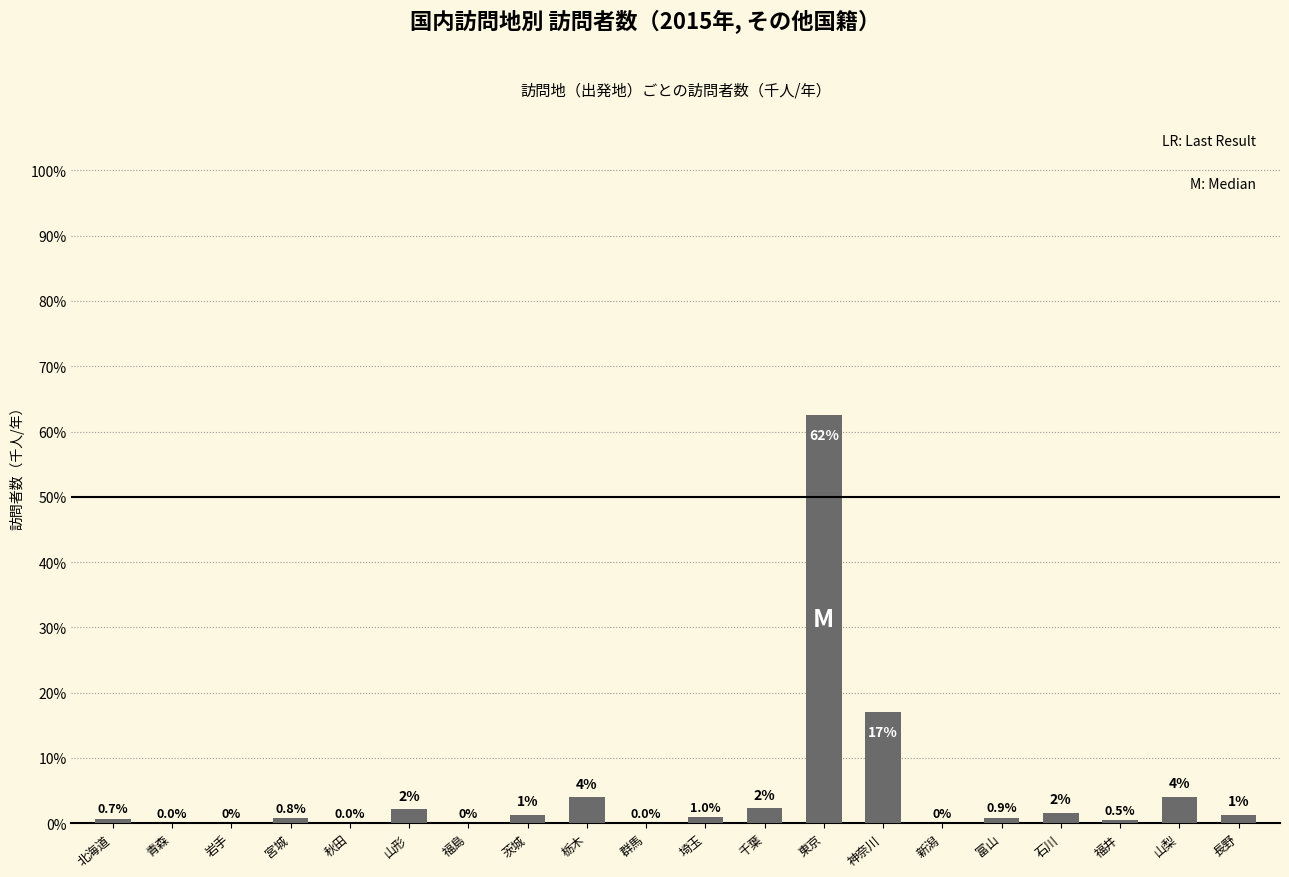

The value at 埼玉 is 1.0. True or false?

True